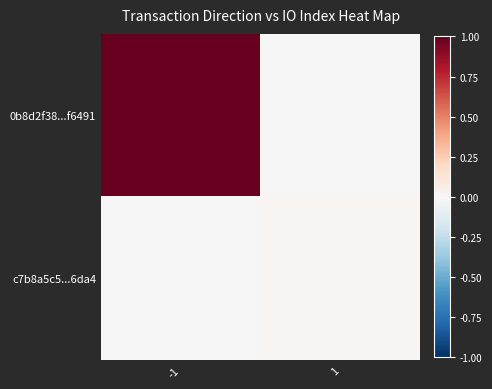

At how many categories does at least one series exceed 0?

2